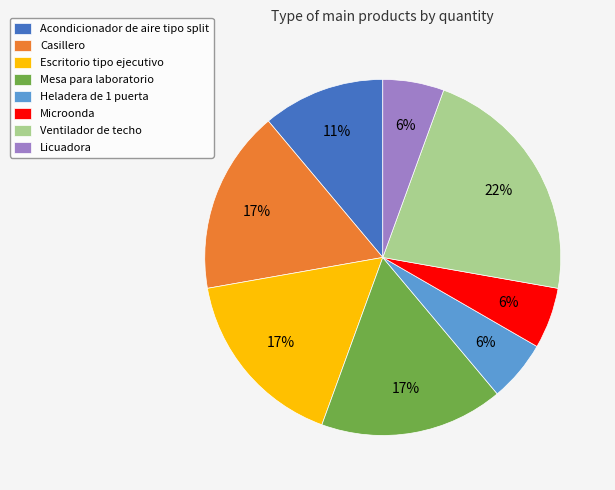

To the nearest percent, what is the difference between the Microonda and Mesa para laboratorio slice percentages?

11%